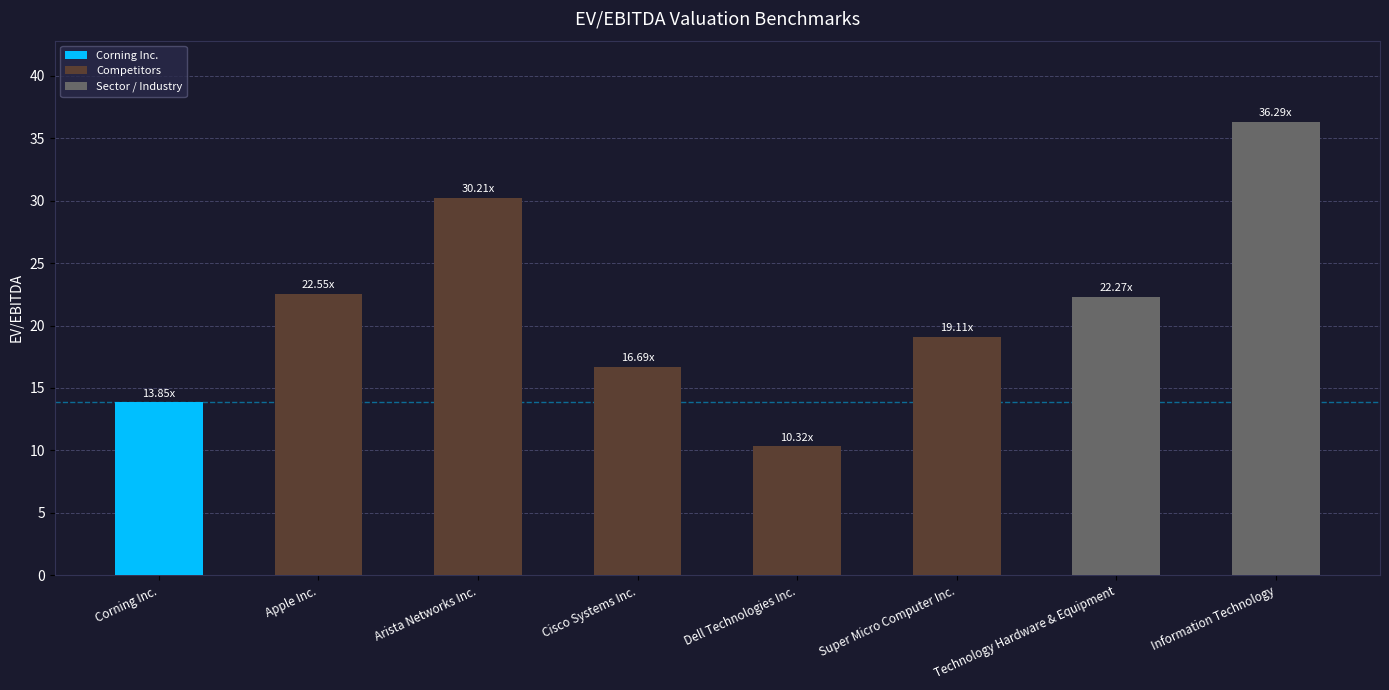

What is the label of the 8th bar from the right?

Corning Inc.